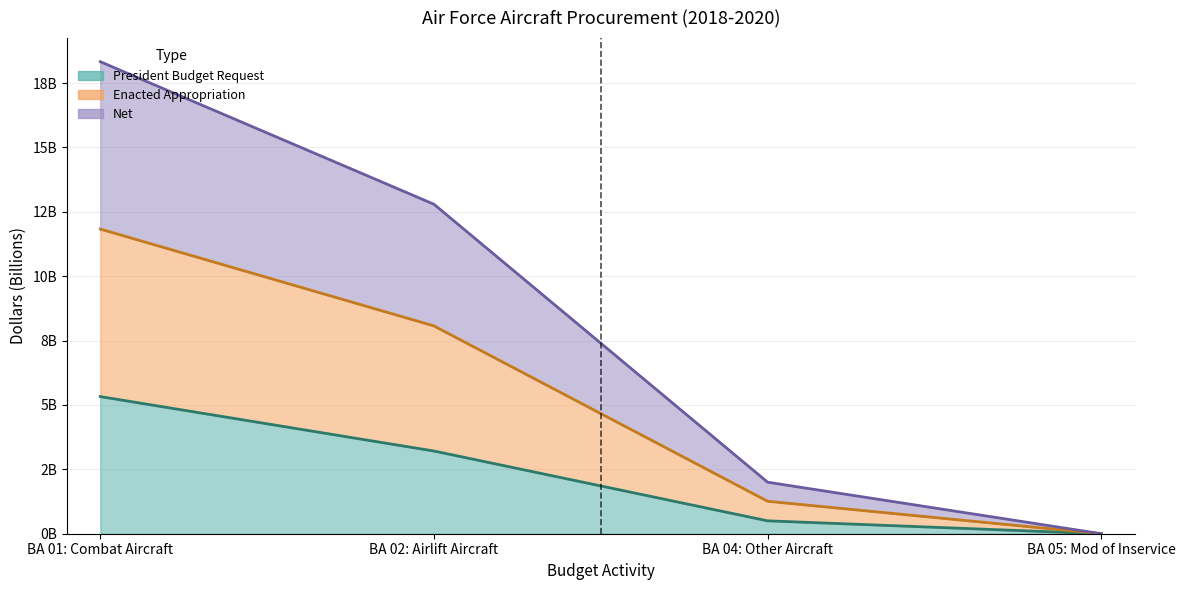

Rank the categories by Net value from highest to lowest.

BA 01: Combat Aircraft, BA 02: Airlift Aircraft, BA 04: Other Aircraft, BA 05: Mod of Inservice